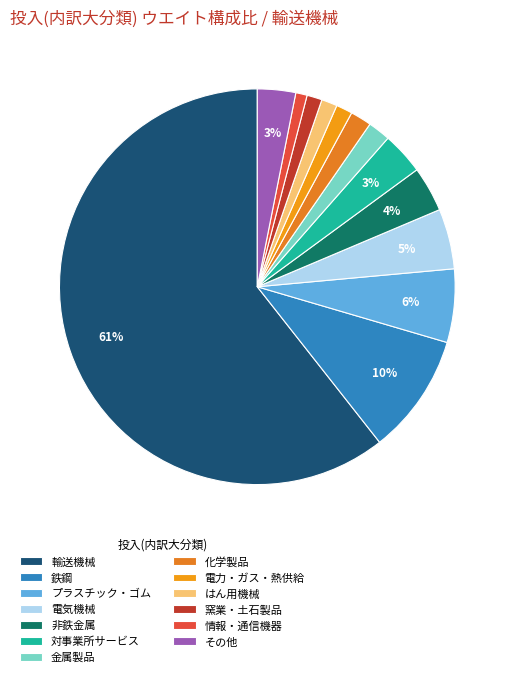

Is it true that 輸送機械 is 61% of the pie?

True